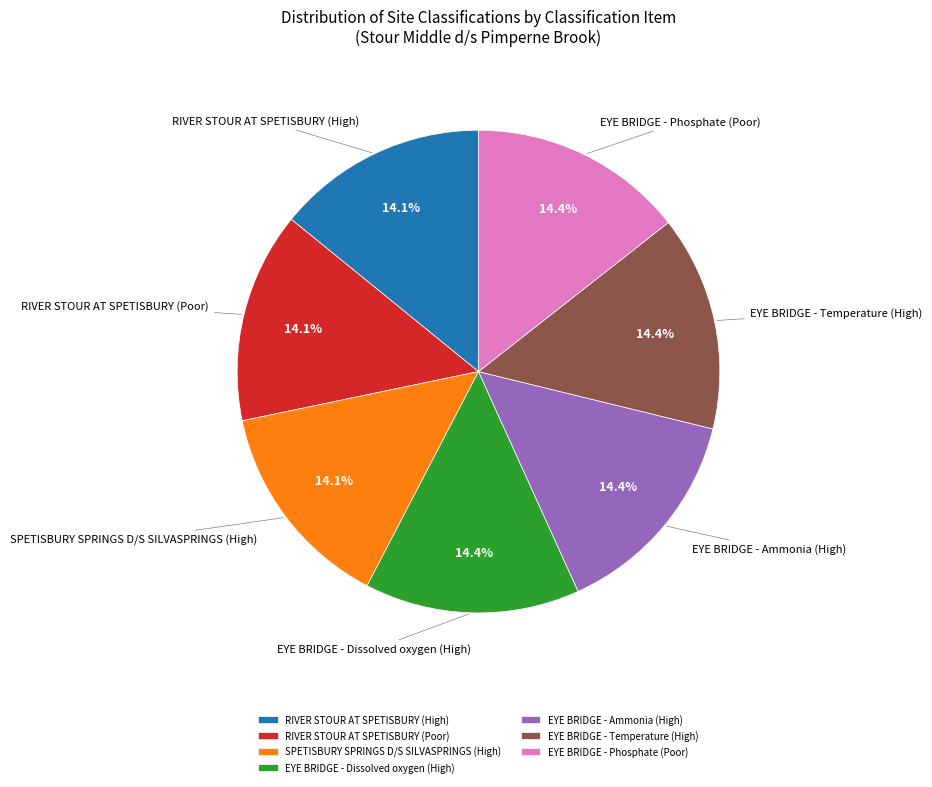

What percentage is the RIVER STOUR AT SPETISBURY (Poor) slice, to the nearest percent?

14%